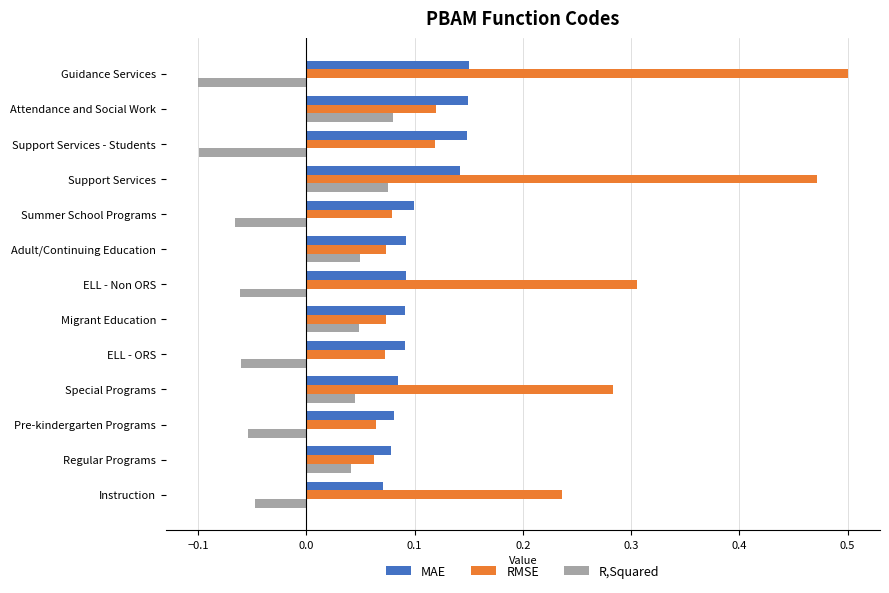

At which category is the sum across all series the highest?

Support Services